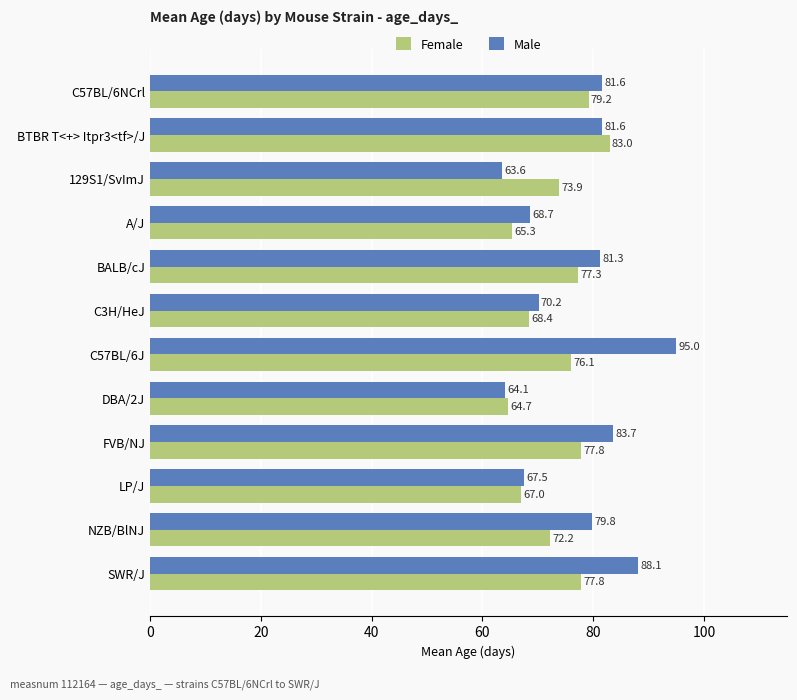

The Female series shows 106.9 at SWR/J. True or false?

False